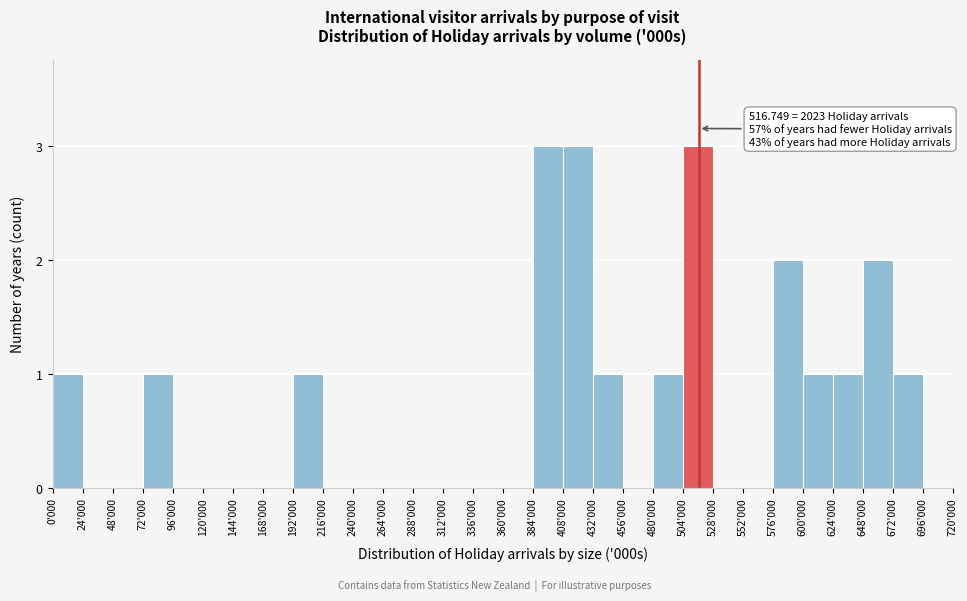

Reading left to right, transcribe all the data shown in this chart.

0'000=1	24'000=0	48'000=0	72'000=1	96'000=0	120'000=0	144'000=0	168'000=0	192'000=1	216'000=0	240'000=0	264'000=0	288'000=0	312'000=0	336'000=0	360'000=0	384'000=3	408'000=3	432'000=1	456'000=0	480'000=1	504'000=3	528'000=0	552'000=0	576'000=2	600'000=1	624'000=1	648'000=2	672'000=1	696'000=0